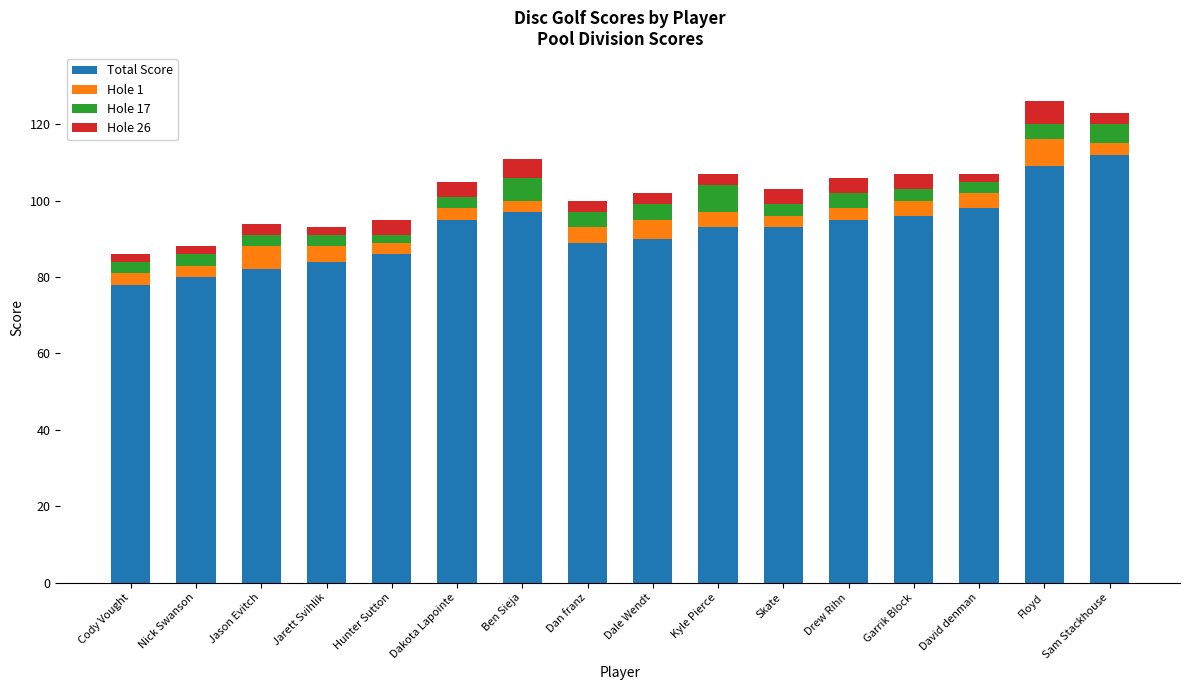

What is the total value across all series at Garrik Block?

107